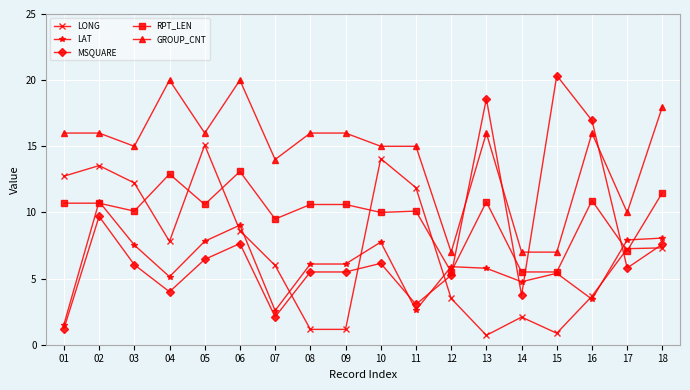

What is the minimum value shown in the chart?

0.7